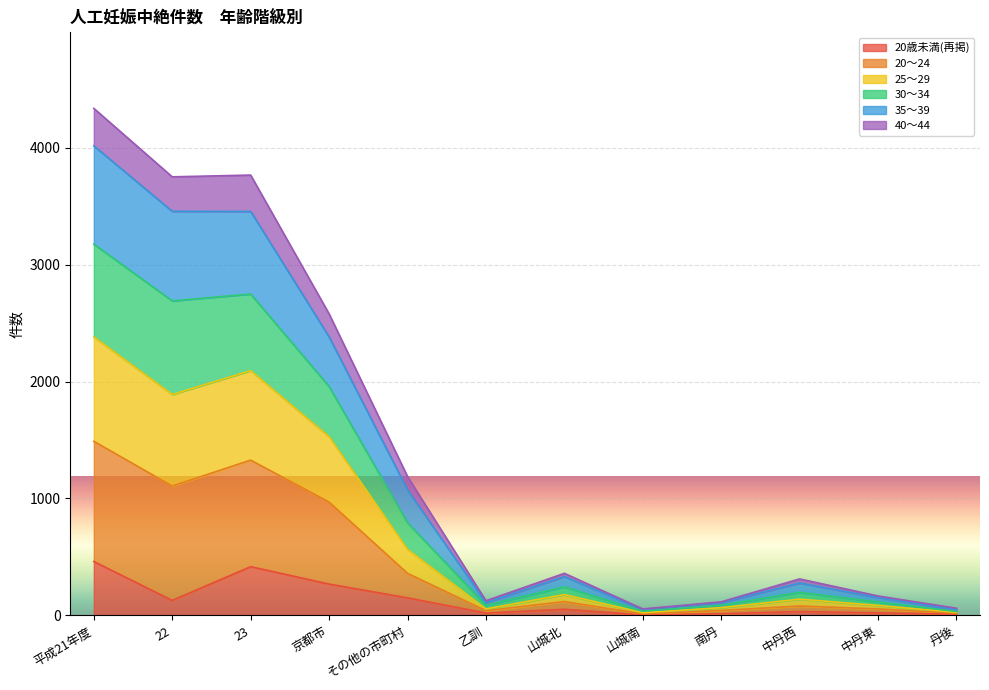

What is the label of the 9th point from the left?

南丹